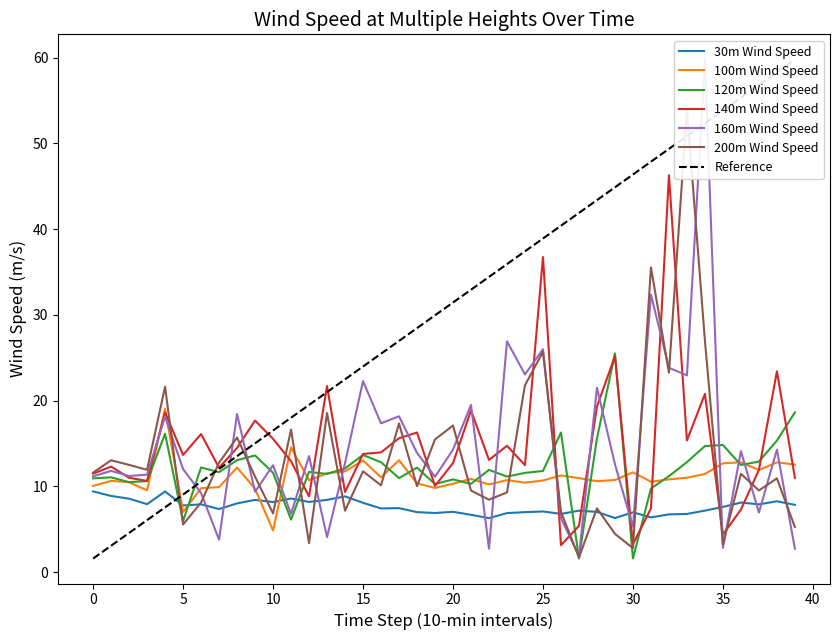

True or false: 100m Wind Speed has a value of 6.3 at 4.

False